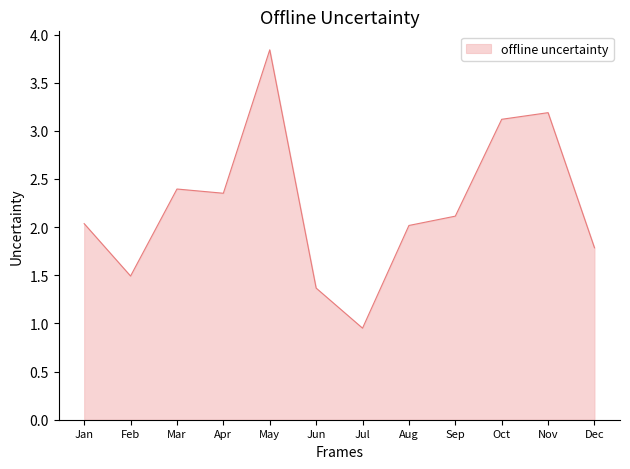

What is the difference between the maximum and minimum values?

2.9